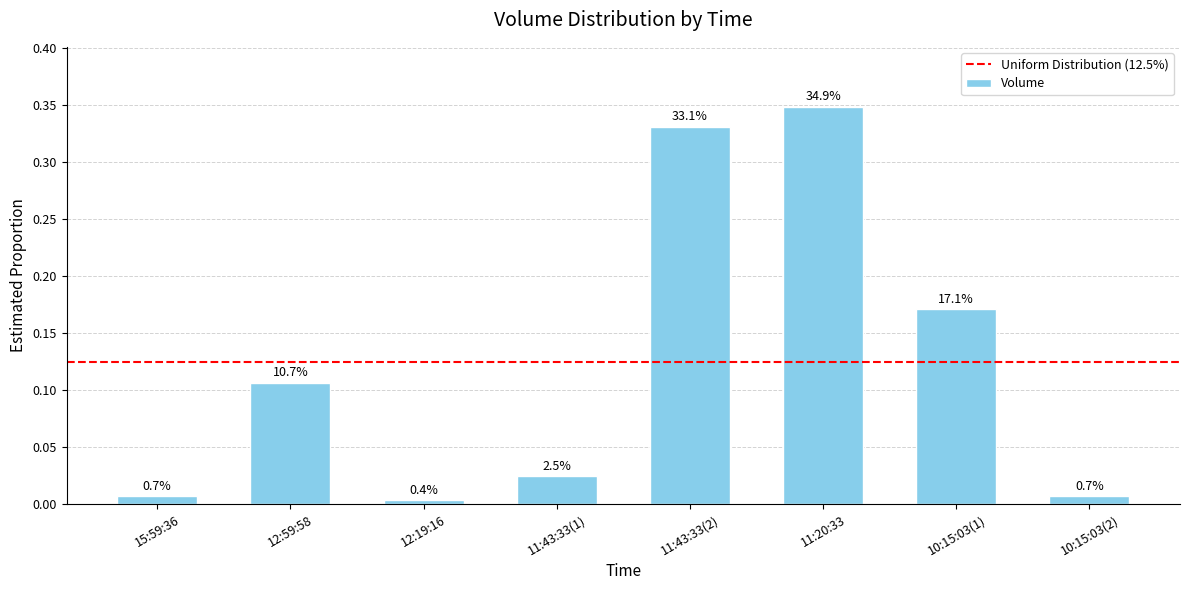

Rank the categories by value from highest to lowest.

11:20:33, 11:43:33(2), 10:15:03(1), 12:59:58, 11:43:33(1), 15:59:36, 10:15:03(2), 12:19:16